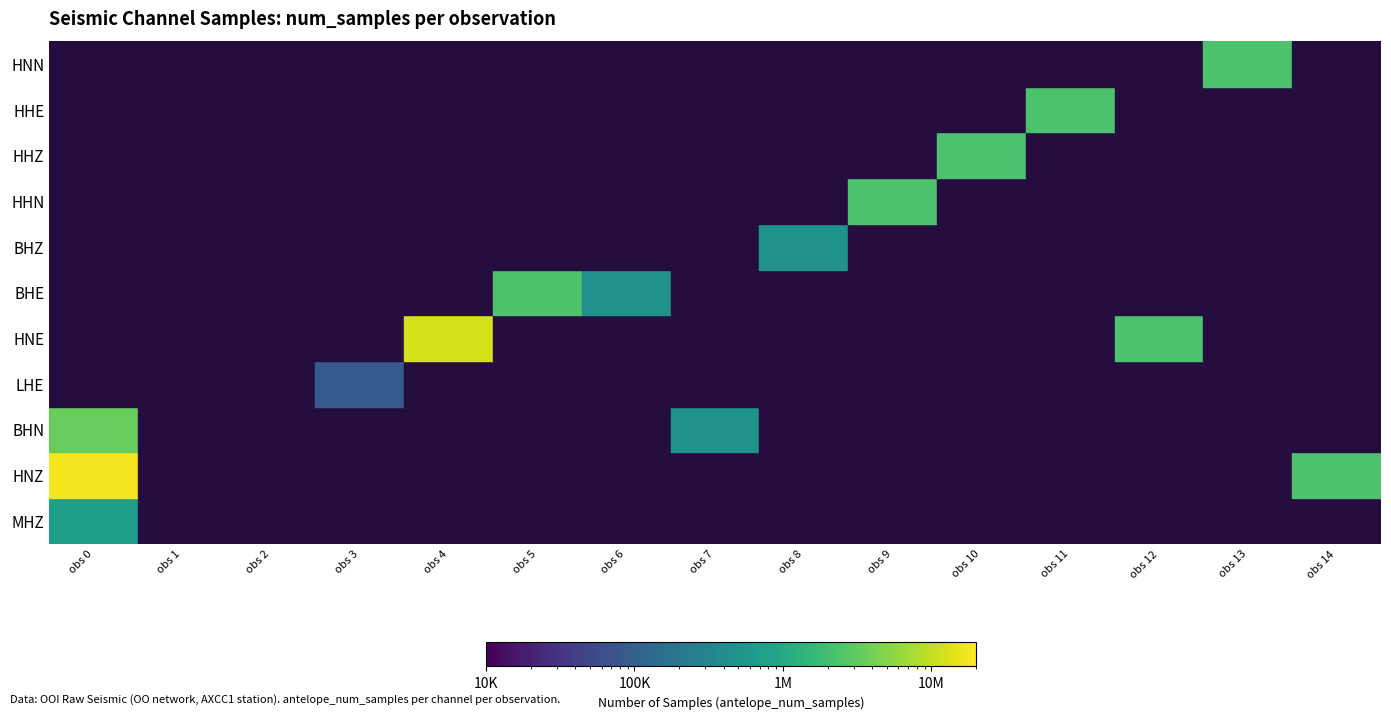

Is it true that HHE equals 0 at 9?

True